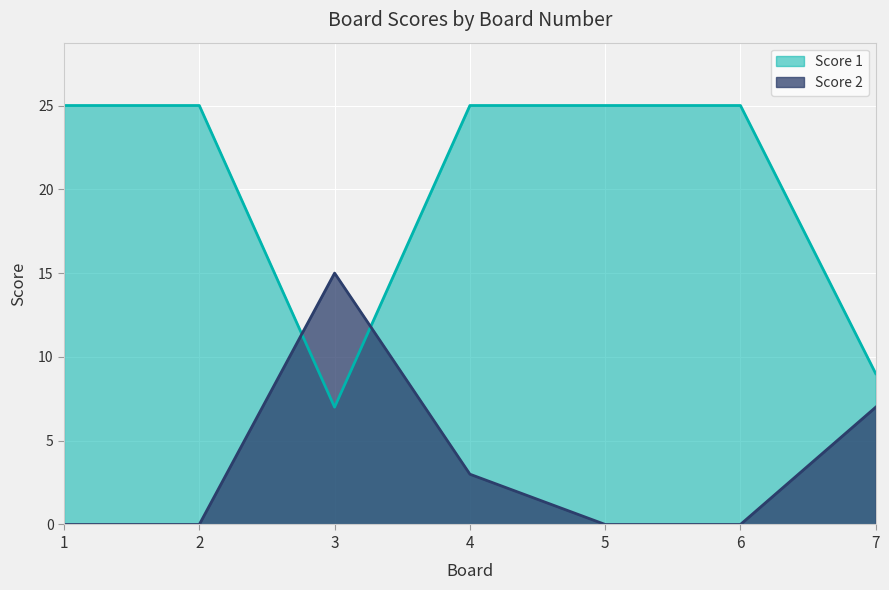

How many positive values does the Score 2 series have?

3